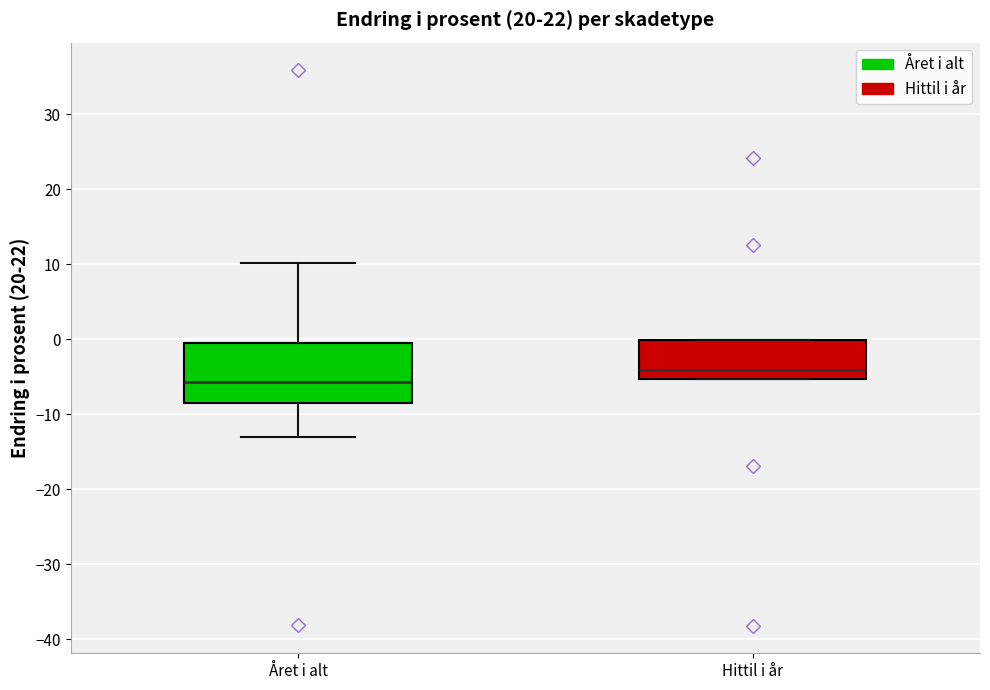

Reading left to right, read every box against the y-axis: the position of its median line, the range the box covers, and the ends of its whiskers. The values are not printed on the chart, so give them approximately, as read against the axis.

Året i alt: median -6, box -8 to 0, whiskers -13 to 10
Hittil i år: median -4, box -5 to 0, whiskers -5 to 0